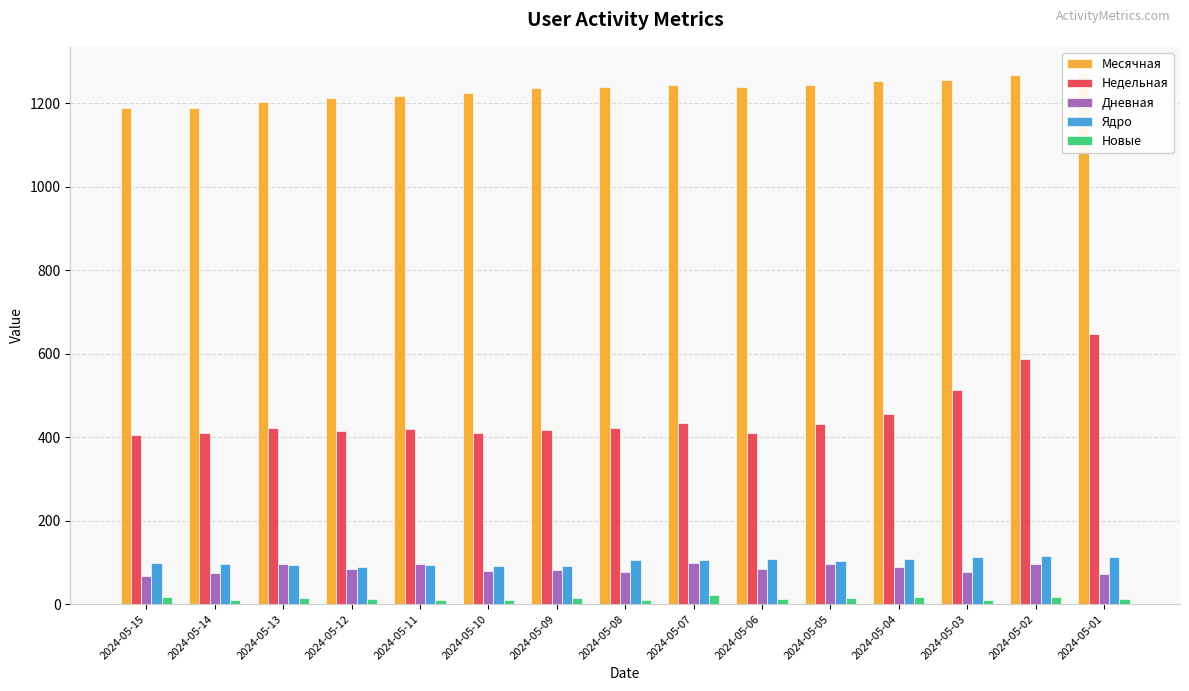

What is the value of the Дневная bar at the 1st from the left?

68